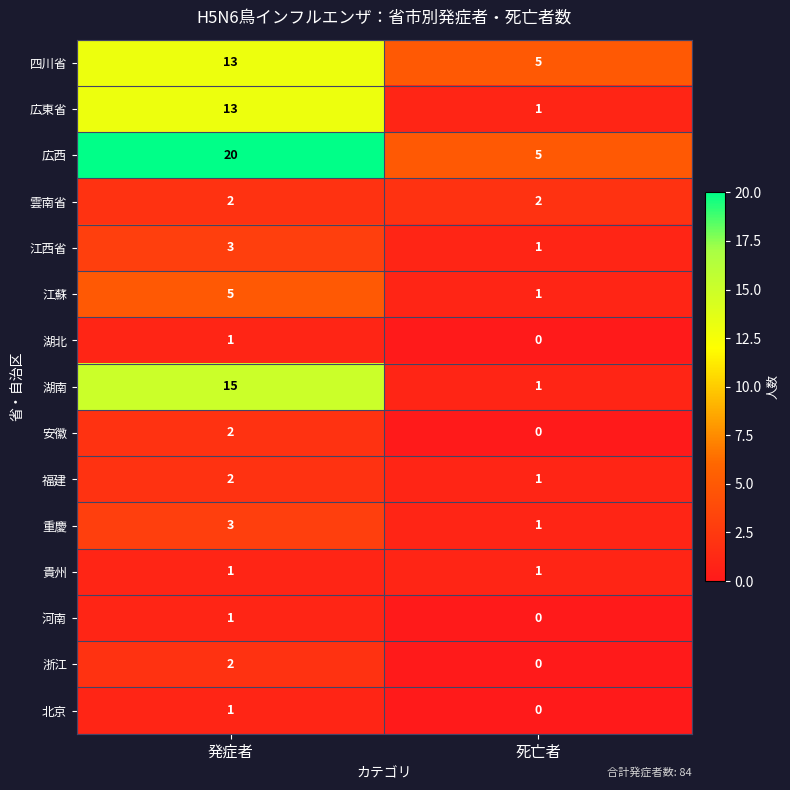

Reading left to right, transcribe all the data shown in this chart.

四川省: 13	5
広東省: 13	1
広西: 20	5
雲南省: 2	2
江西省: 3	1
江蘇: 5	1
湖北: 1	0
湖南: 15	1
安徽: 2	0
福建: 2	1
重慶: 3	1
貴州: 1	1
河南: 1	0
浙江: 2	0
北京: 1	0